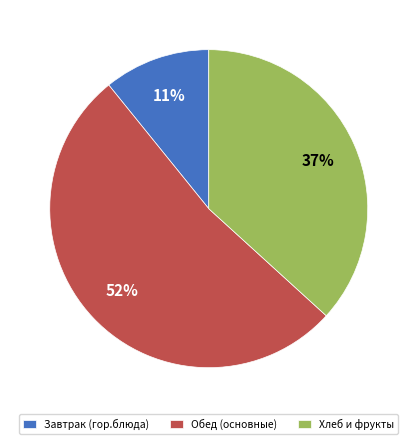

Count the number of slices in the pie.

3